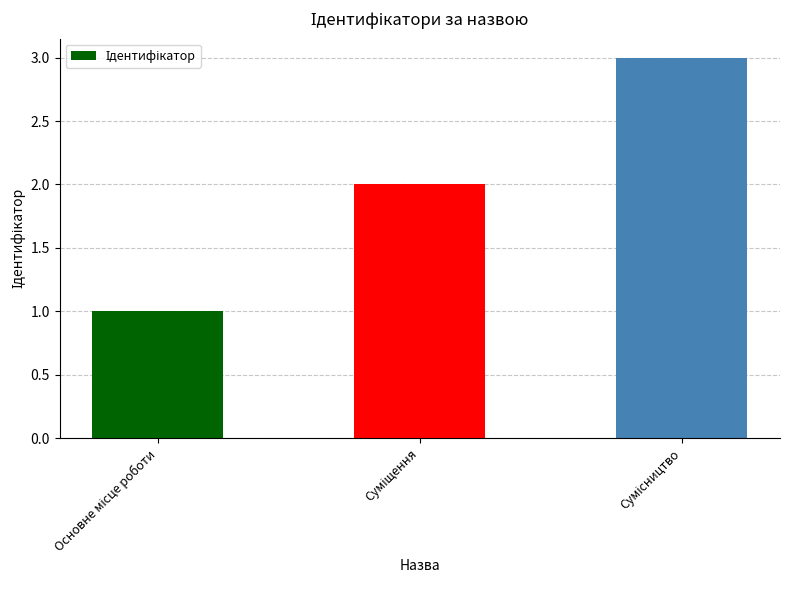

What is the average value?

2